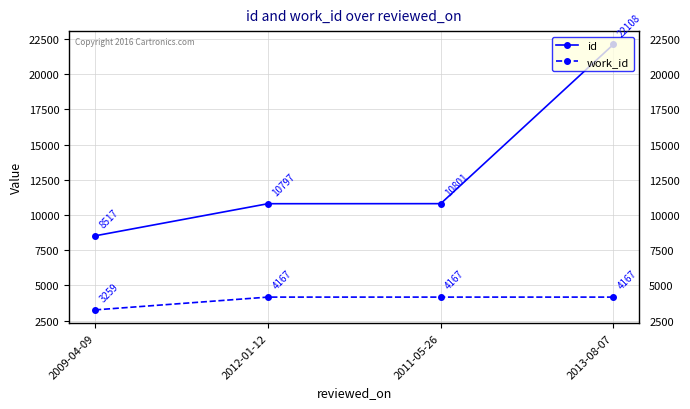

Rank the series by their average value, from lowest to highest.

work_id, id